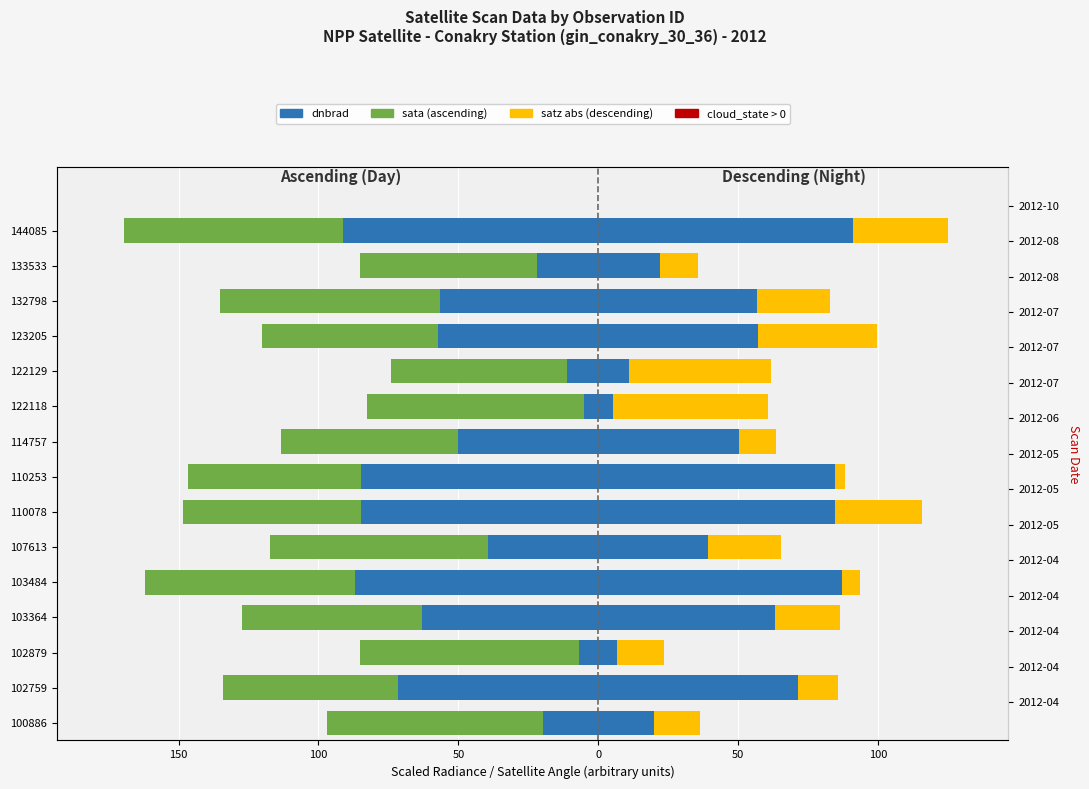

Is the value of sata norm (left) at 144085 greater than the value of dnbrad (right) at 144085?

No